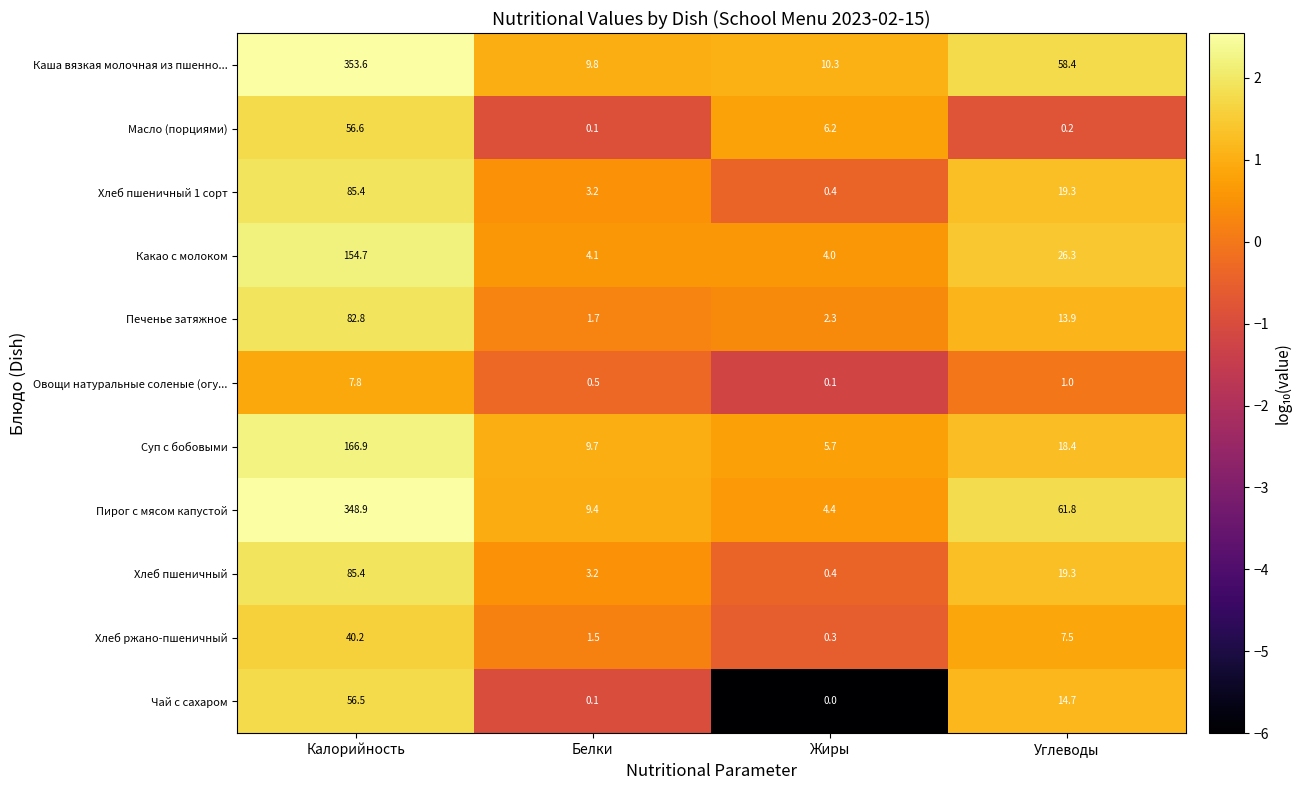

At which category is the sum across all series the highest?

Калорийность